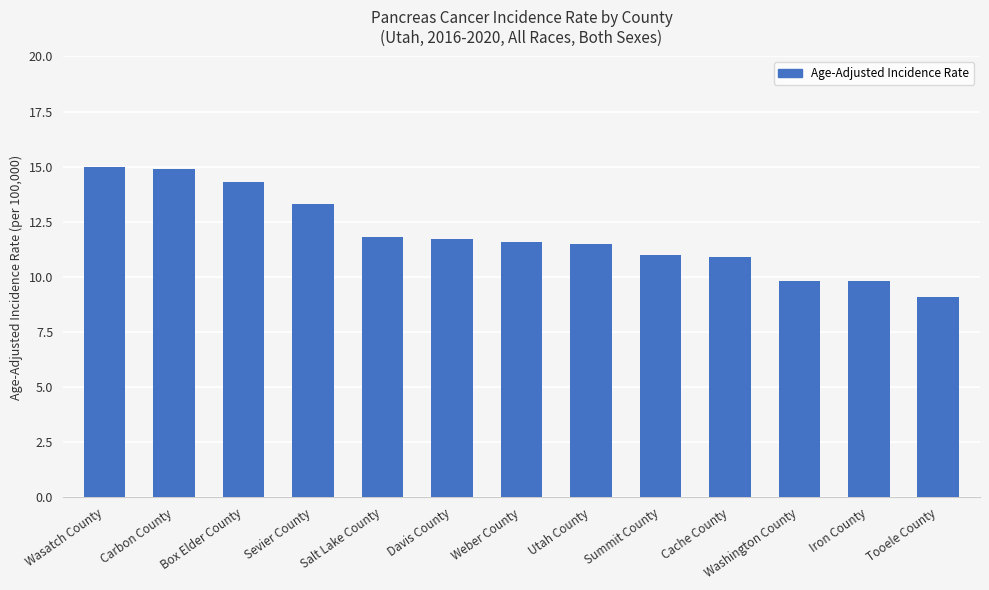

Does the chart contain any negative values?

No